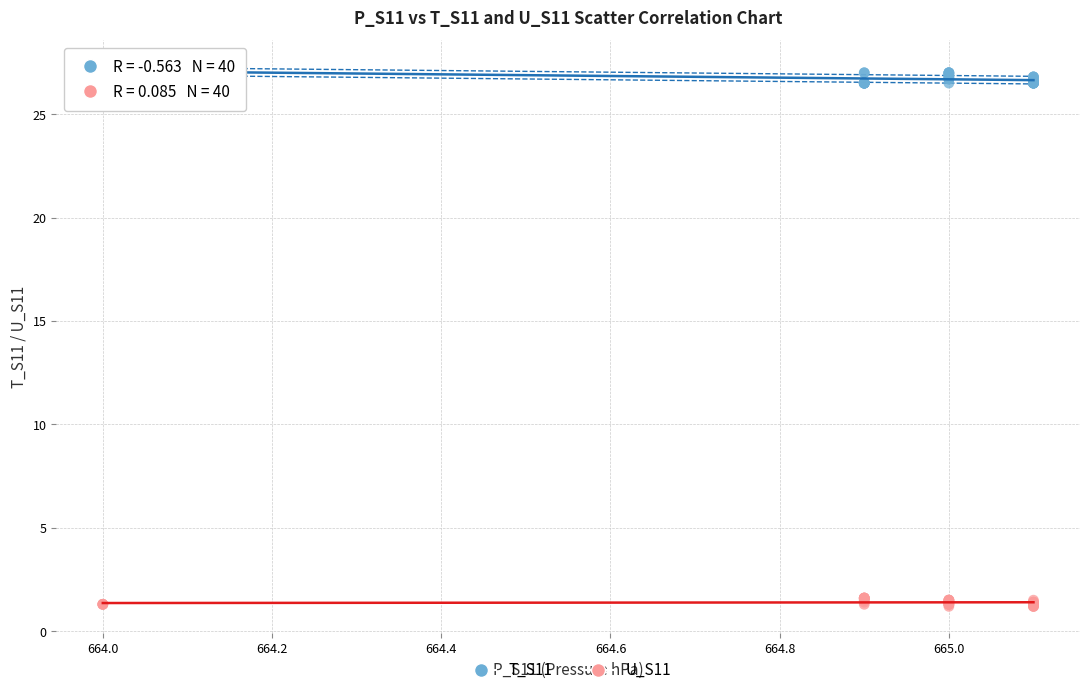

Which series reaches the maximum Y coordinate?

T_S11